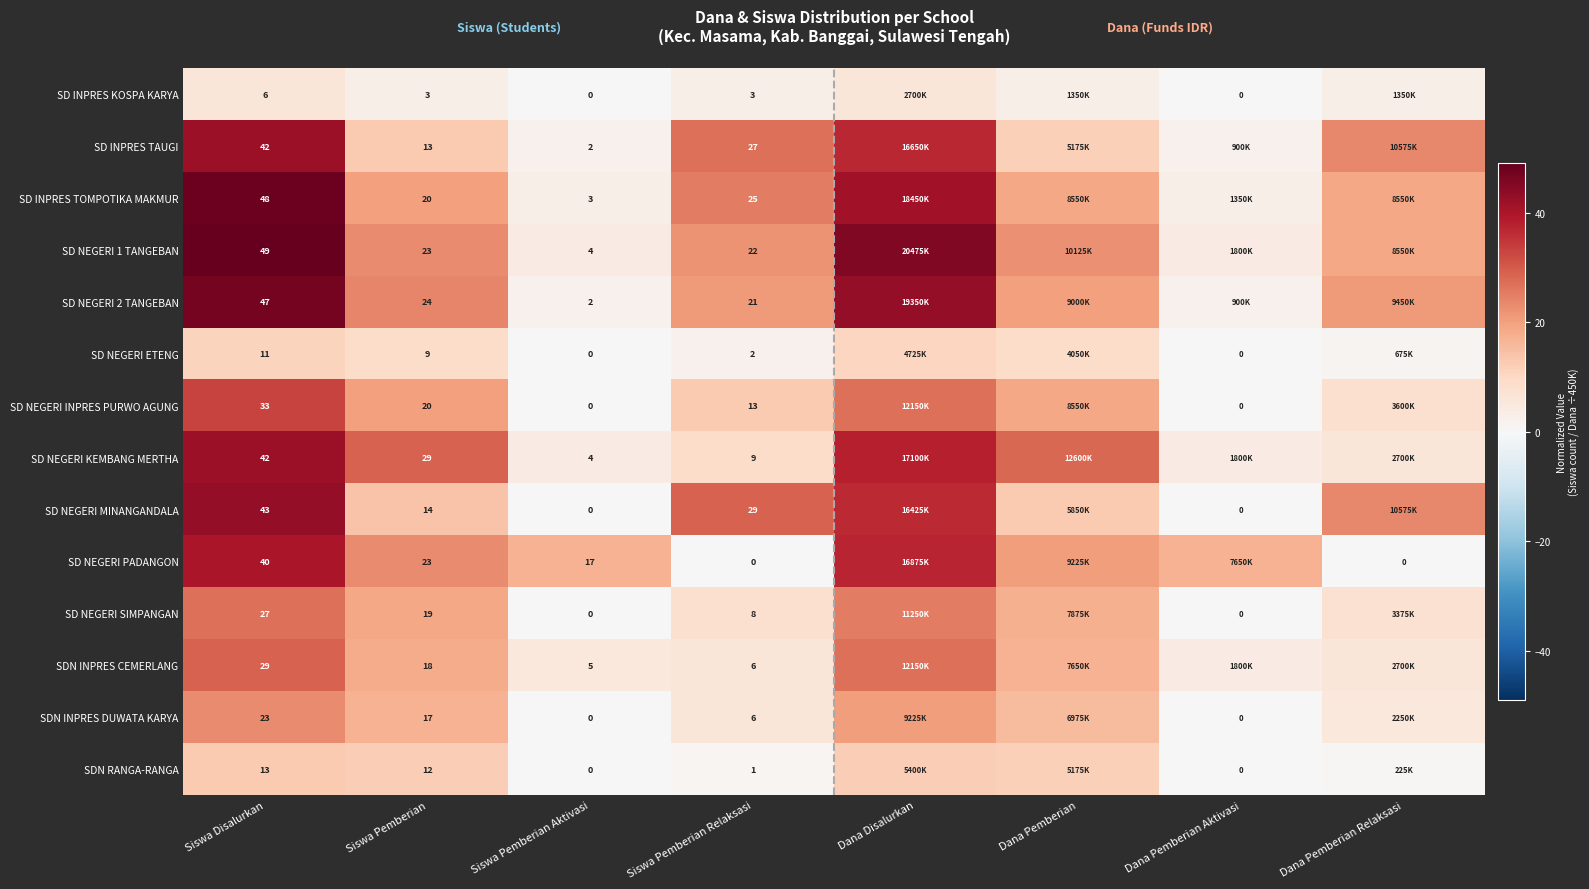

True or false: SD NEGERI 1 TANGEBAN has a value of 23.0 at Siswa Pemberian.

True